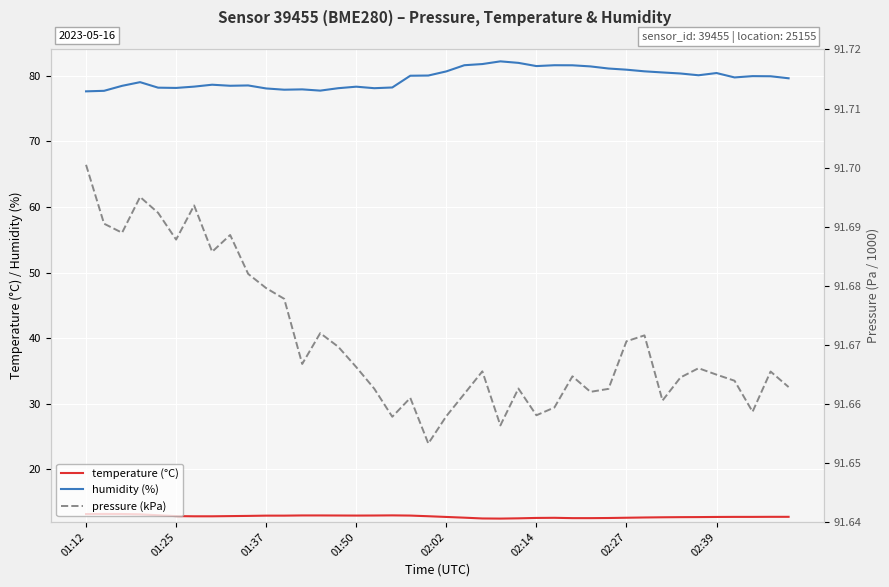

True or false: humidity (%) and temperature (°C) intersect in this chart.

False